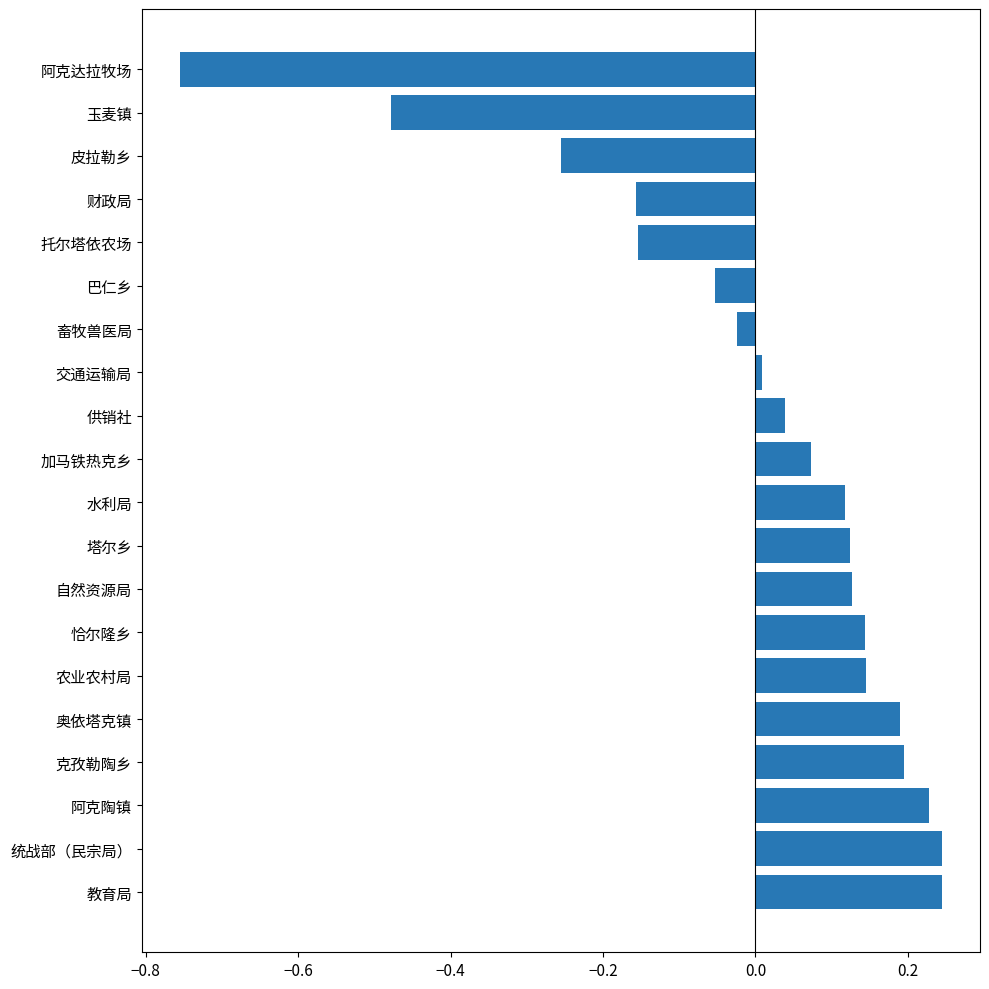

Which category has the lowest value across all series?

阿克达拉牧场